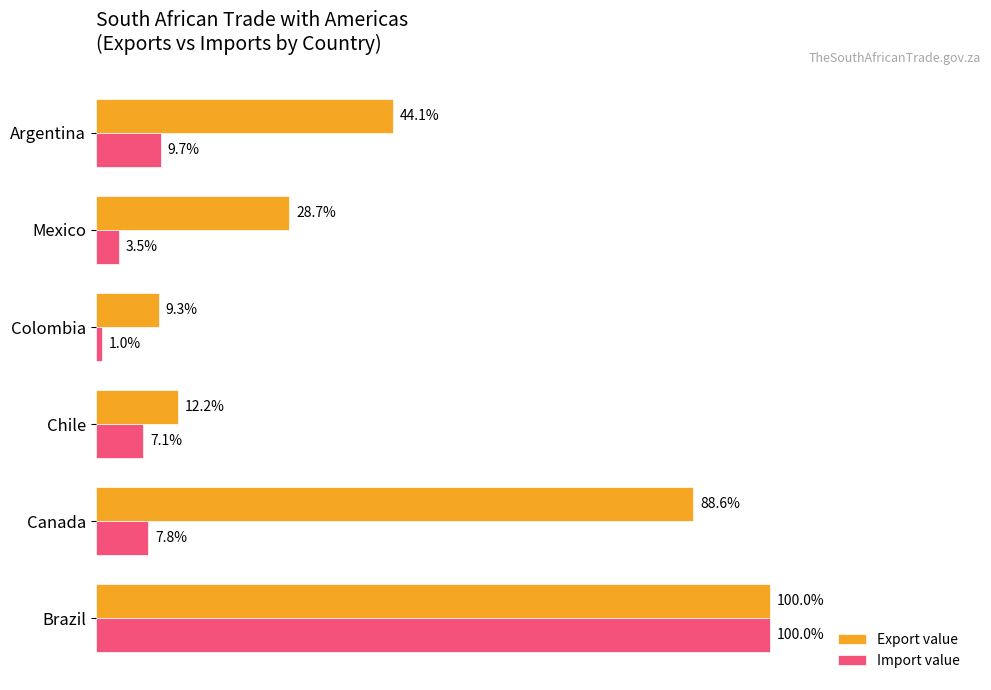

Which series has the largest total across all categories?

Export value